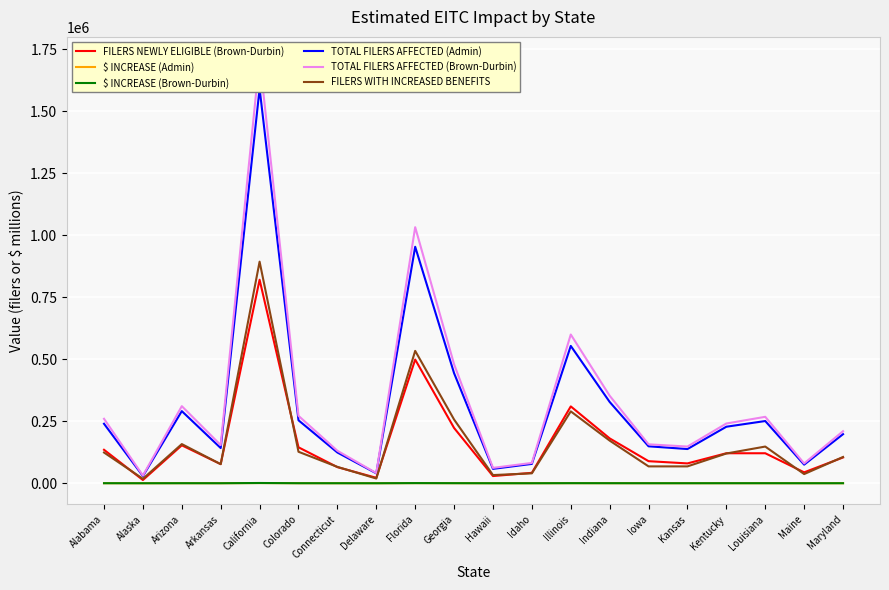

What is the approximate value of TOTAL FILERS AFFECTED (Admin) at Colorado?

254000.0